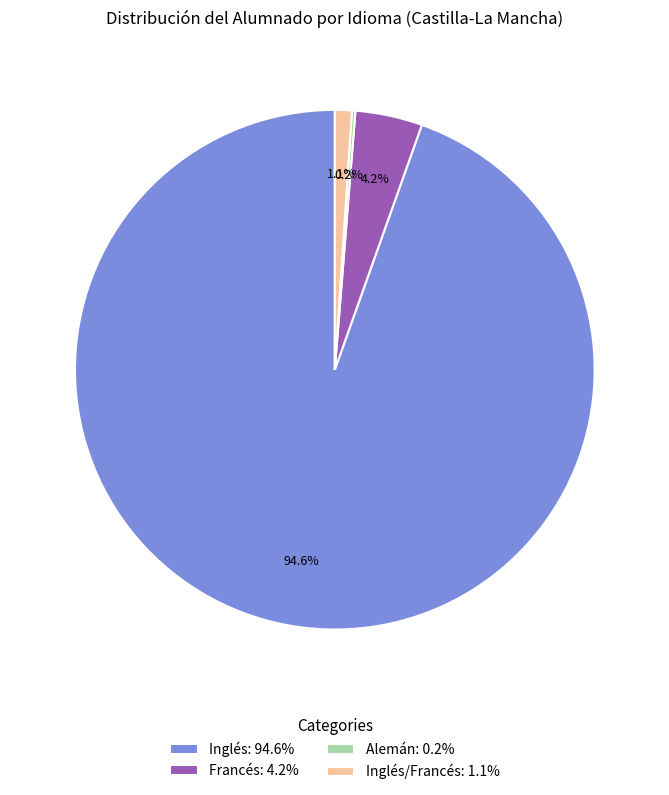

What percentage is NOT represented by Francés: 4.2%?

95.8%